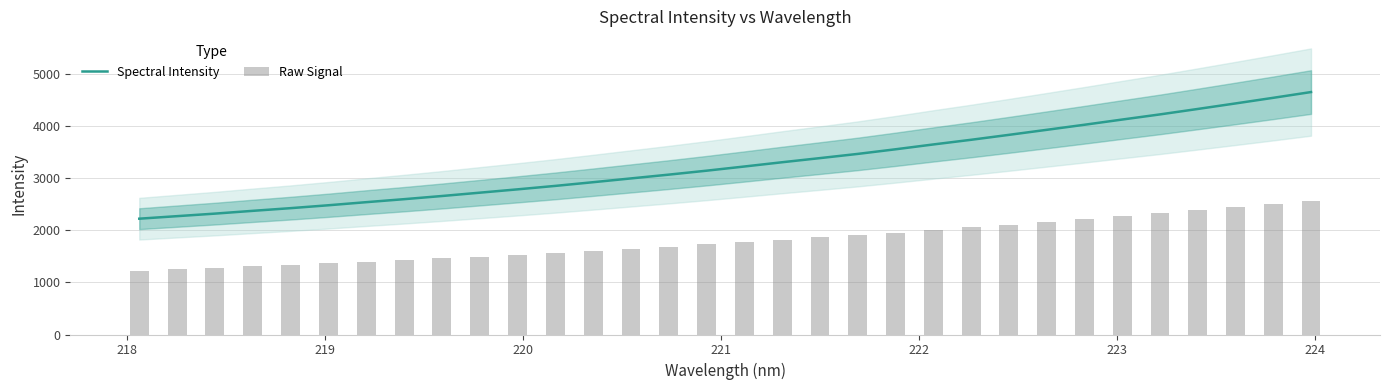

Reading left to right, what are all the values shown in this chart?

Spectral Intensity: 2218.7	2267.3	2315.9	2369.1	2420.6	2476.0	2535.3	2592.7	2653.2	2717.0	2780.8	2847.2	2917.9	2990.4	3062.8	3138.5	3218.6	3300.3	3379.3	3459.9	3548.5	3641.0	3730.4	3824.8	3921.1	4018.3	4118.2	4216.7	4320.8	4426.8	4534.5	4644.7
Raw Signal: 1220.3	1247.0	1273.7	1303.0	1331.3	1361.8	1394.4	1426.0	1459.2	1494.4	1529.5	1566.0	1604.9	1644.7	1684.6	1726.2	1770.3	1815.1	1858.6	1903.0	1951.7	2002.6	2051.7	2103.6	2156.6	2210.1	2265.0	2319.2	2376.5	2434.7	2494.0	2554.6